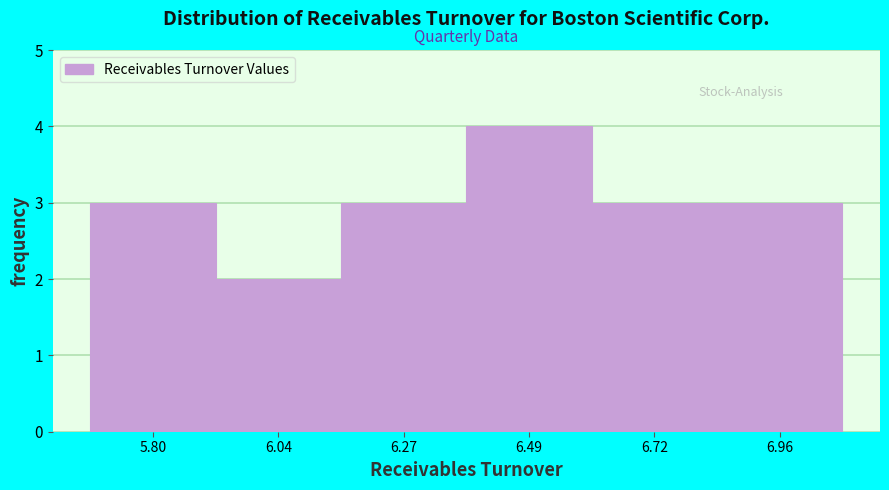

Reading left to right, transcribe this chart: for each bar, give the range it covers on the x-axis and its height. Neither the bar edges nor the heights are printed on the chart, so give them approximately, as read against the axes.

5.69 to 5.92: 3
5.92 to 6.15: 2
6.15 to 6.38: 3
6.38 to 6.61: 4
6.61 to 6.84: 3
6.84 to 7.07: 3